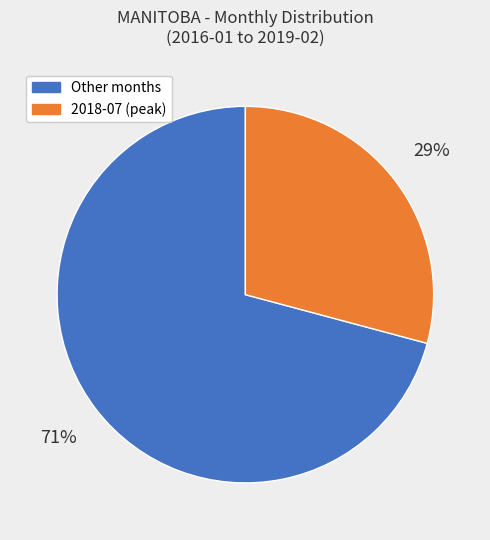

To the nearest percent, what is the difference between the largest and smallest slice percentages?

42%